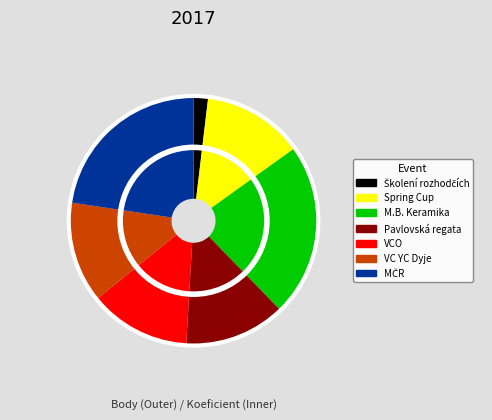

How many segments does this pie chart have?

7